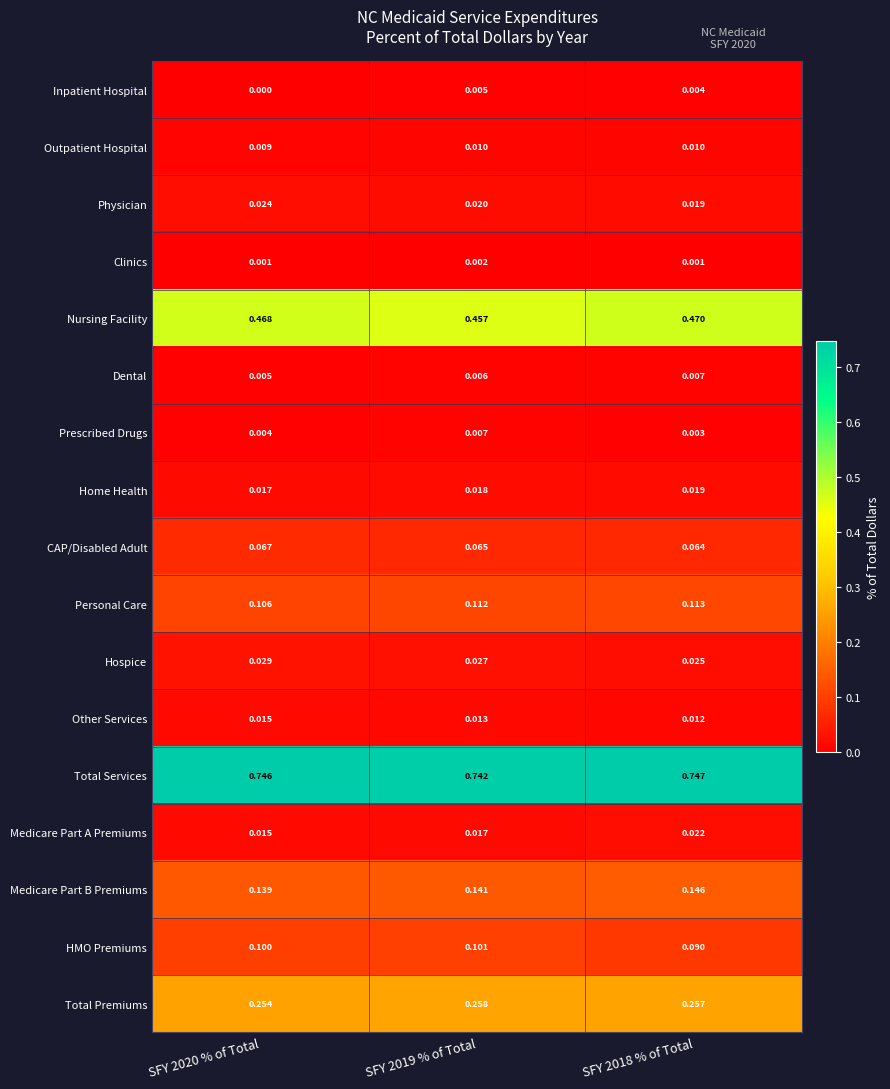

Which series has the widest spread of values?

Nursing Facility